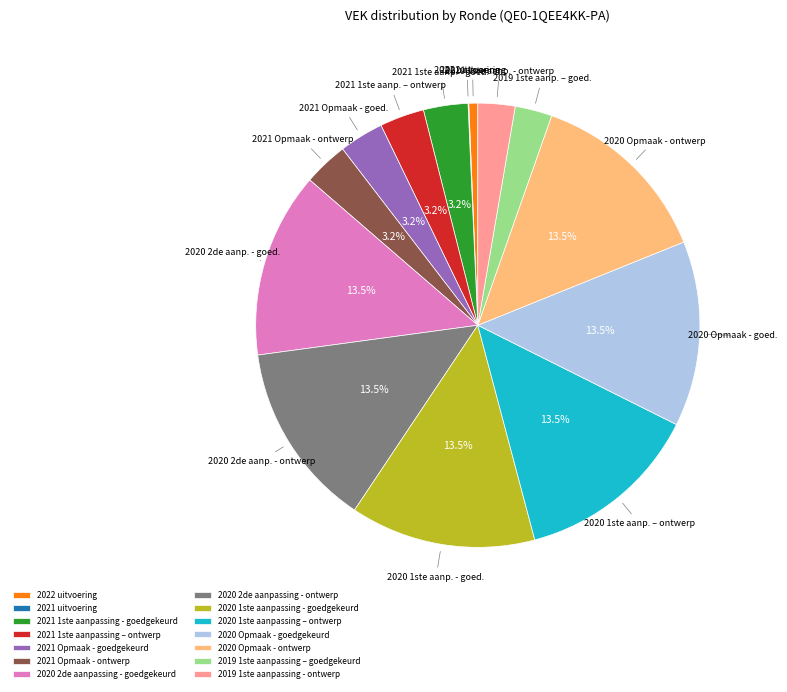

What percentage is the 2021 Opmaak - ontwerp slice, to the nearest percent?

3%